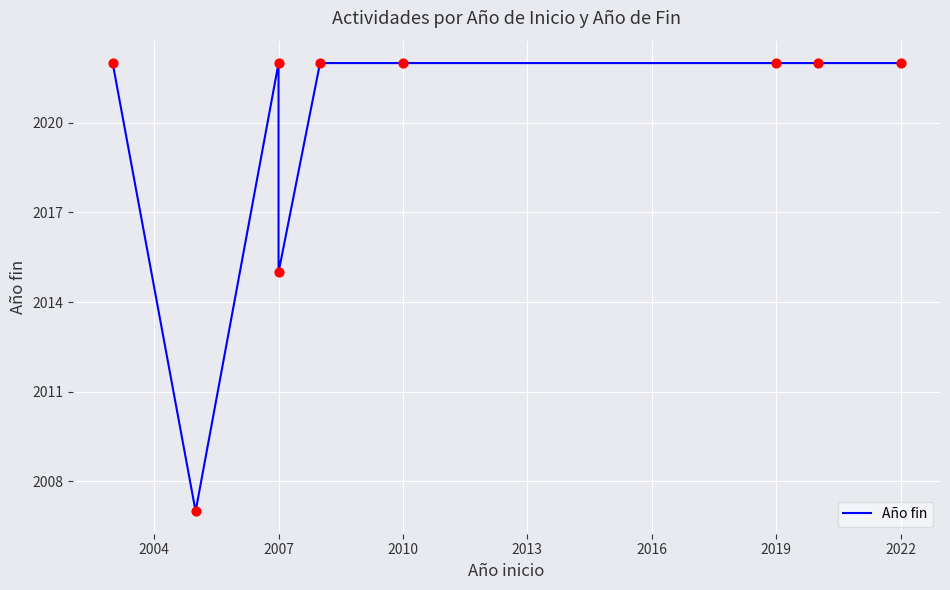

Approximately how many times larger is the value at 2022 compared to 2004?

1.0